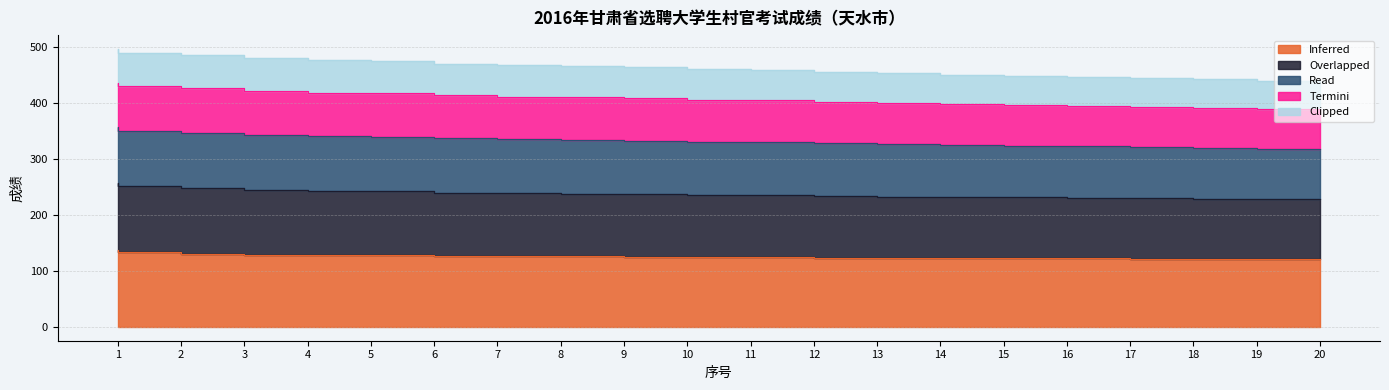

Does the chart display data point markers on the line(s)?

No